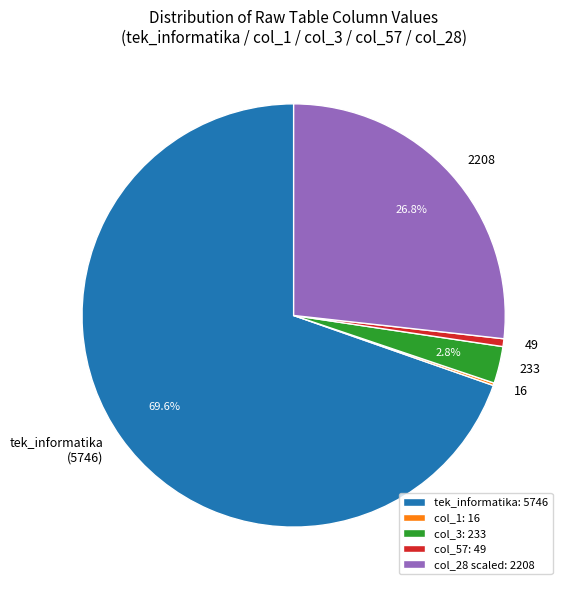

To the nearest percent, what is the difference between the largest and smallest slice percentages?

69%